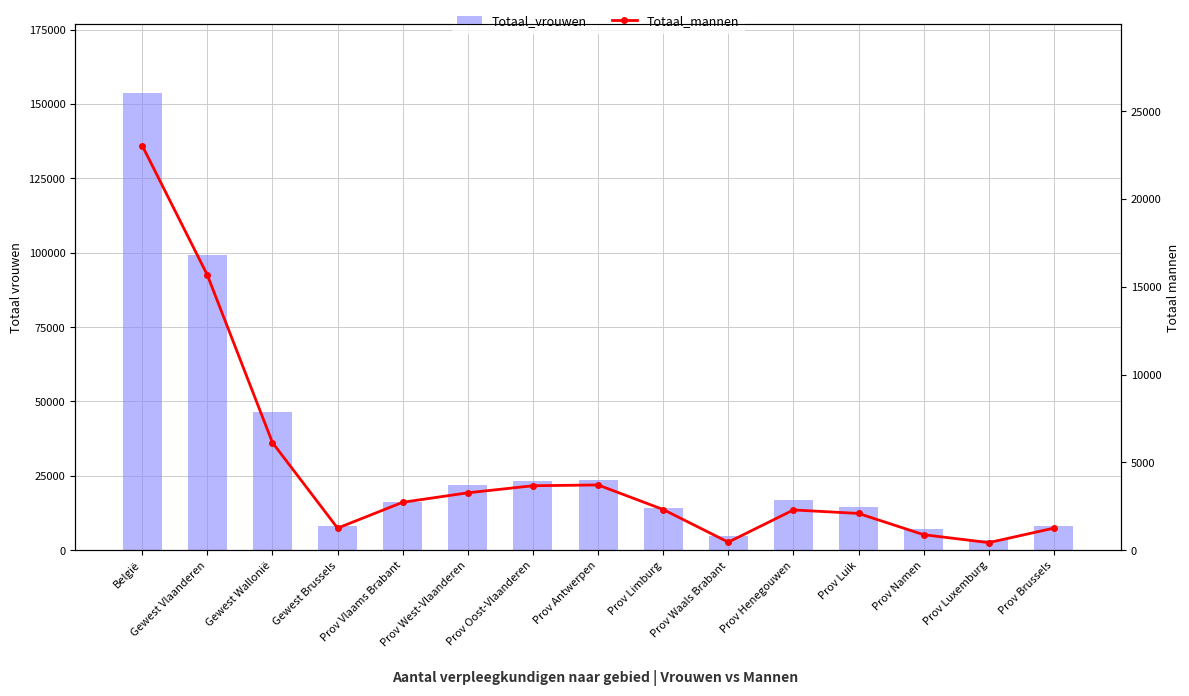

Which series has the largest range (max minus min)?

Totaal_vrouwen